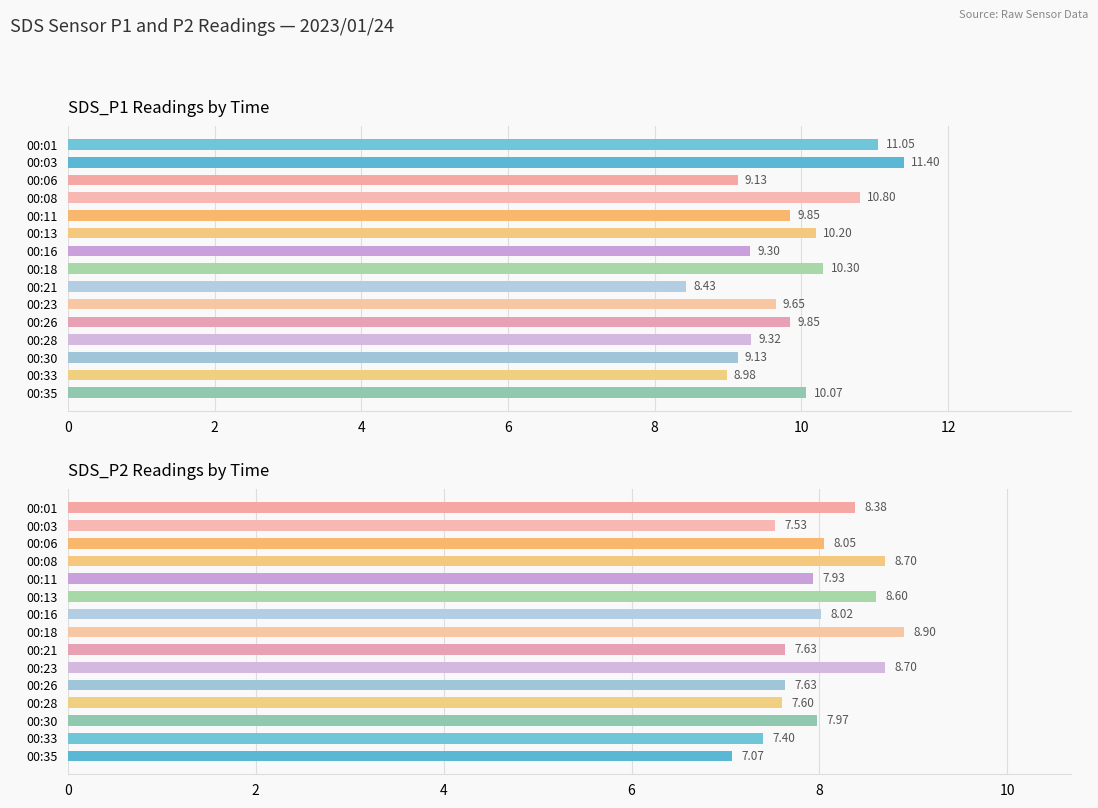

What are all the series names shown in the legend?

SDS_P1, SDS_P2